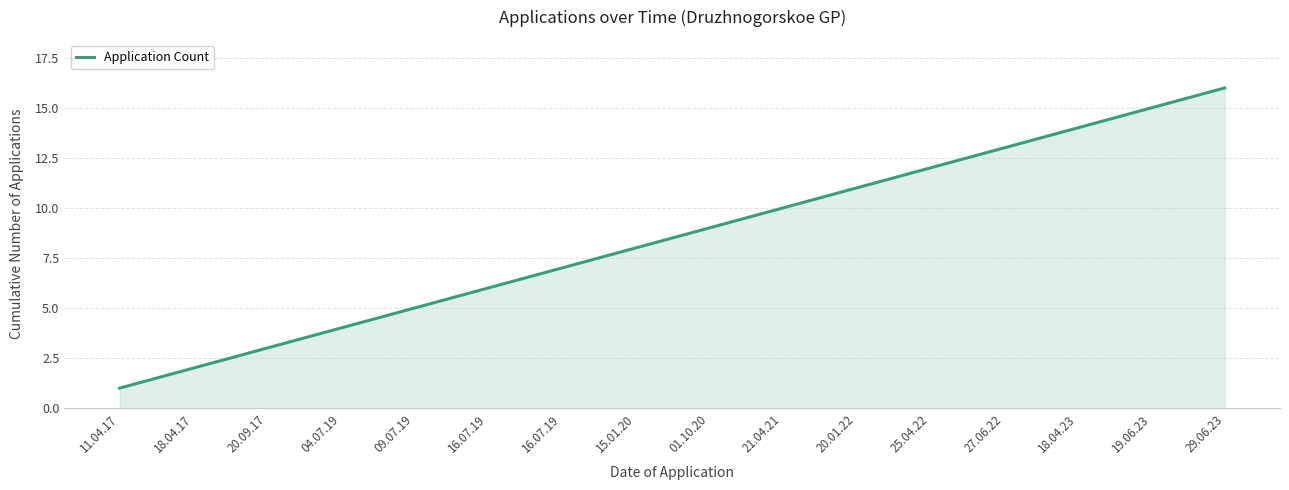

Rank the categories by value from lowest to highest.

11.04.17, 18.04.17, 20.09.17, 04.07.19, 09.07.19, 16.07.19, 16.07.19, 15.01.20, 01.10.20, 21.04.21, 20.01.22, 25.04.22, 27.06.22, 18.04.23, 19.06.23, 29.06.23